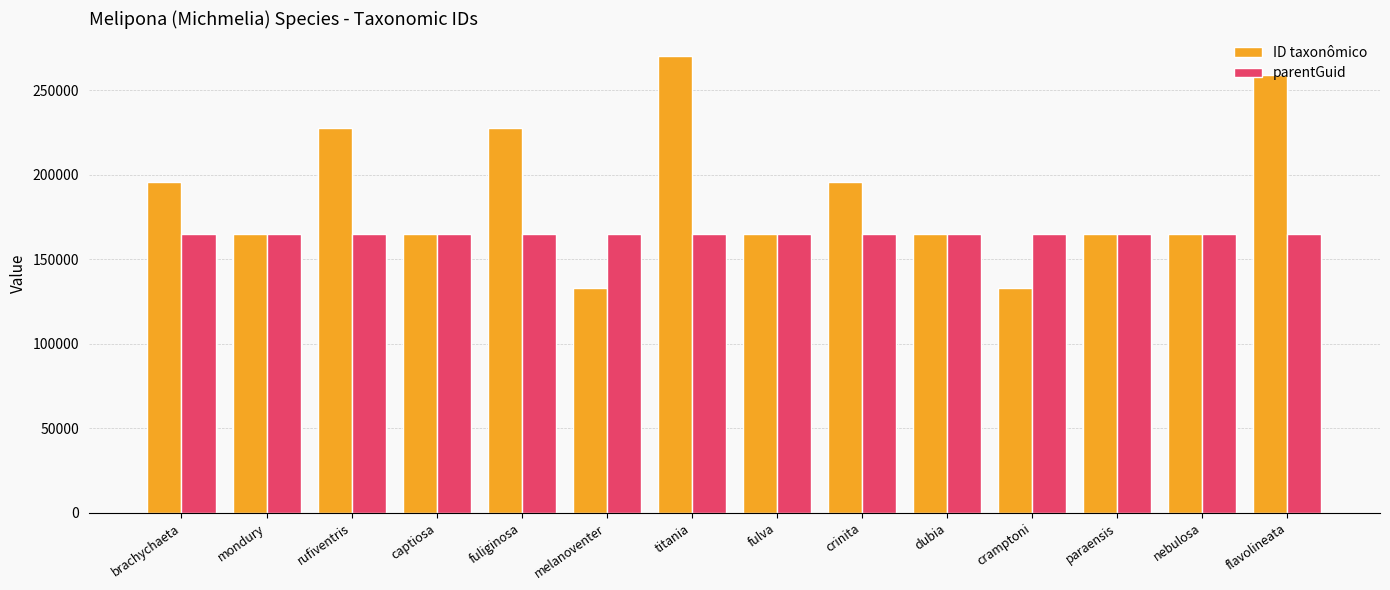

Rank the series by their maximum value, from highest to lowest.

ID taxonômico, parentGuid